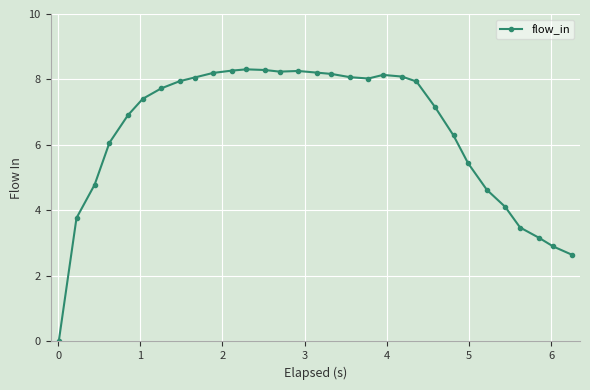

What is the sum of all values?

198.7